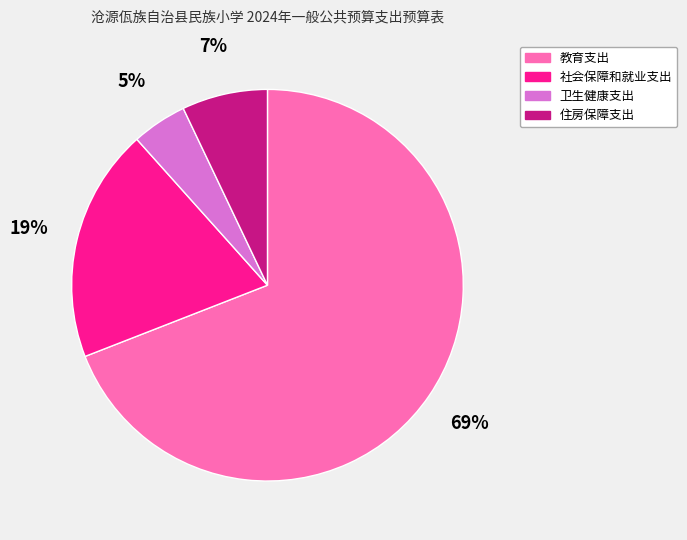

Which category has the biggest portion of the pie?

教育支出